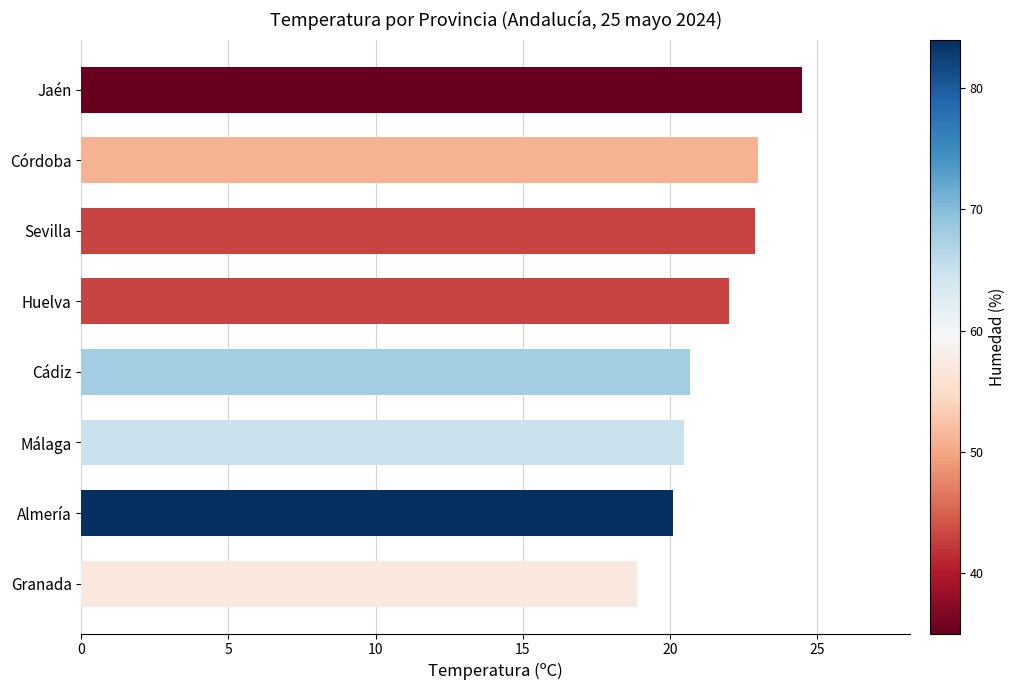

Approximately how many times larger is the value at Almería compared to Jaén?

0.8